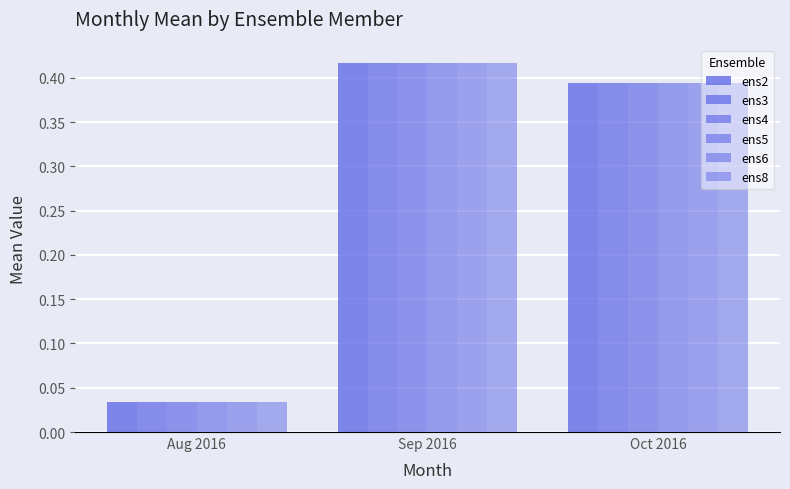

What is the label of the 3rd bar from the left?

Oct 2016